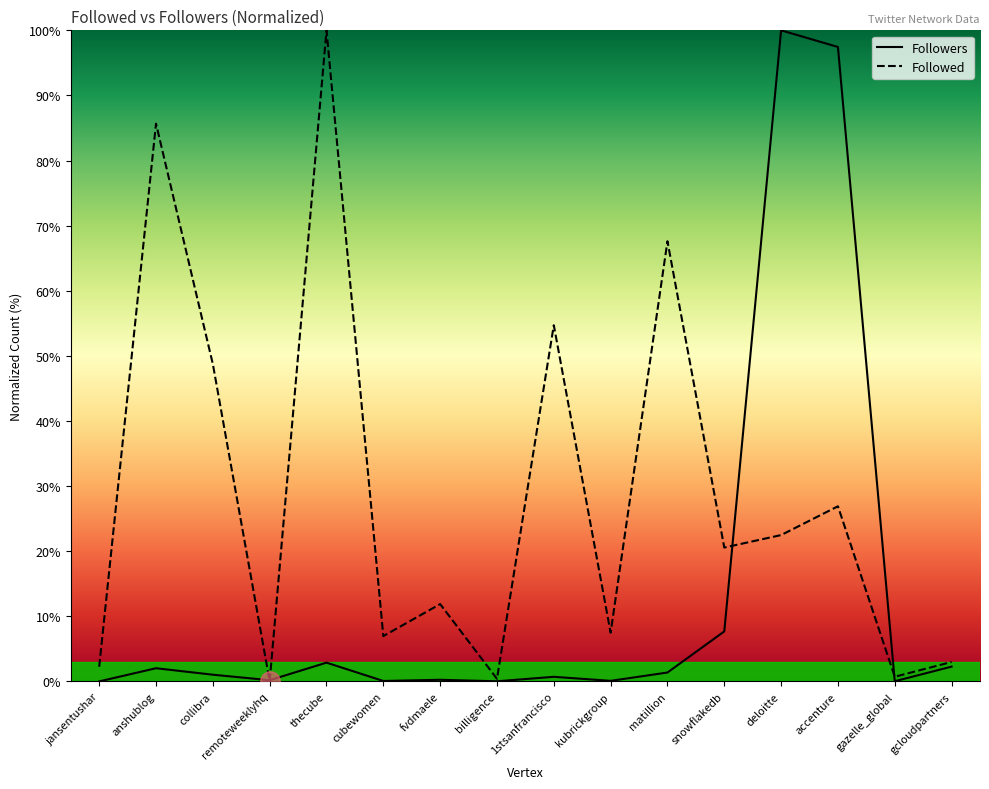

Between matillion and thecube, which is larger?

thecube